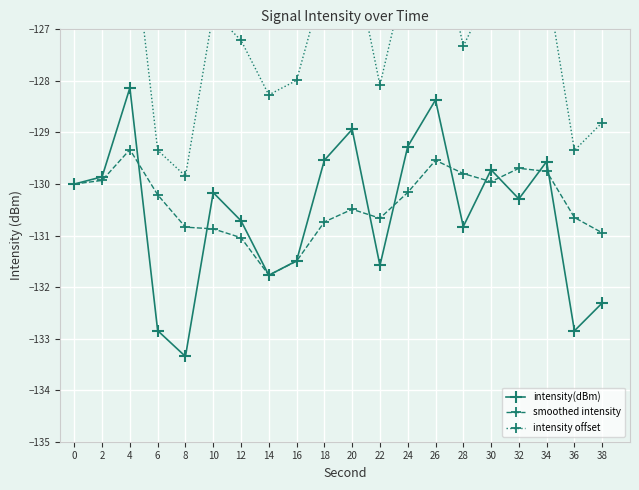

What is the difference between the highest and lowest values at 12?

3.8